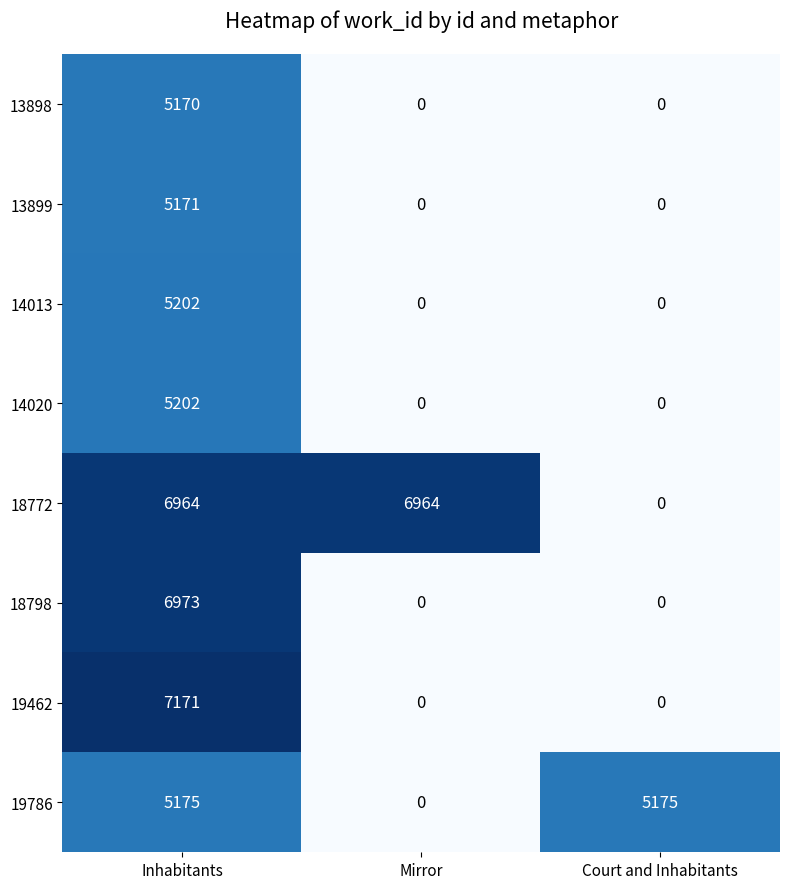

What is the difference between the maximum and minimum values in the 14013 series?

5202